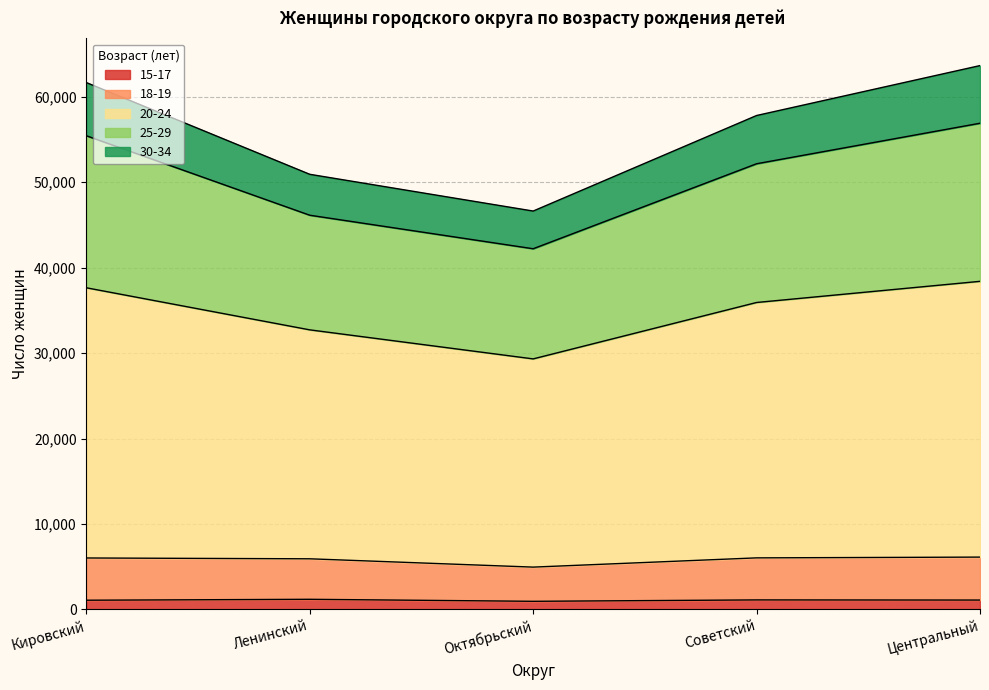

True or false: 15-17 has a value of 1898 at Центральный.

False